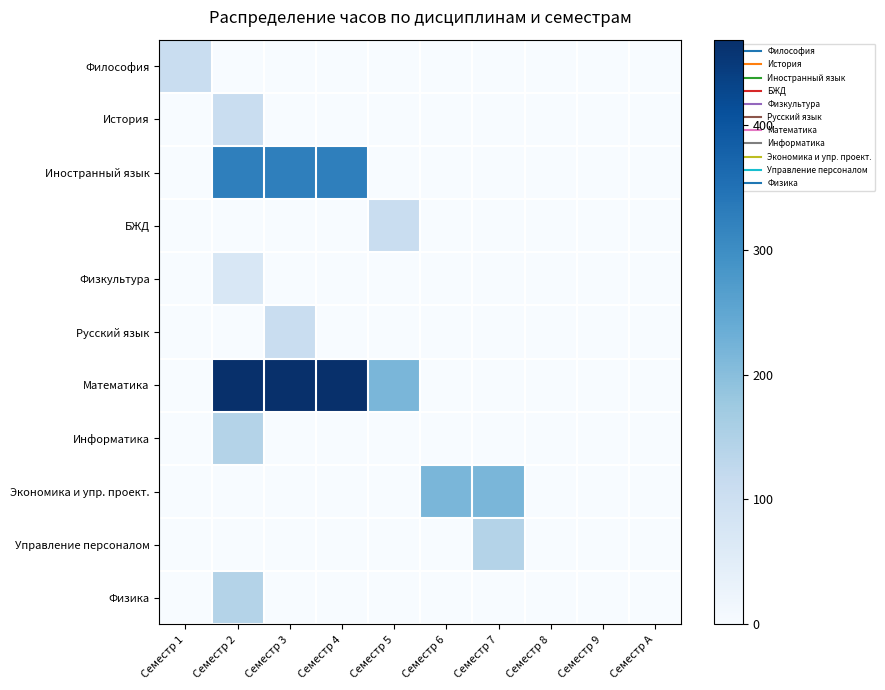

Which series has the widest spread of values?

Математика